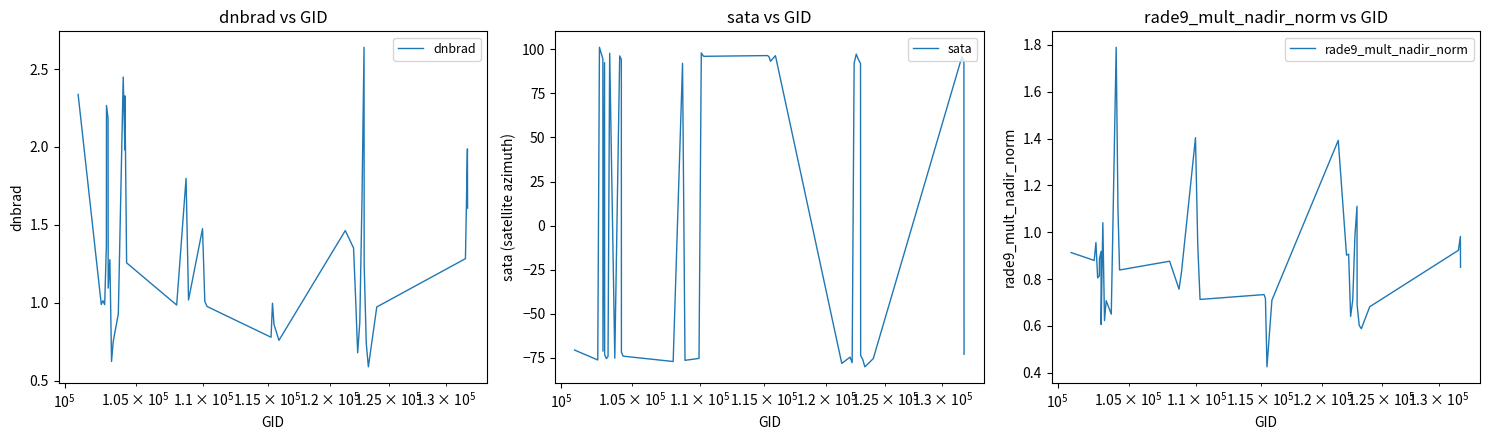

What is the minimum value for dnbrad?

0.6